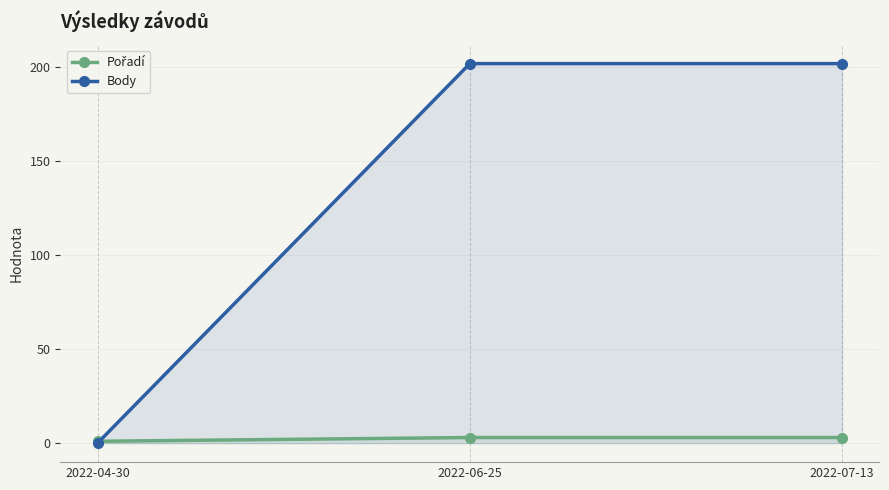

What is the total value across all series at 2022-07-13?

205